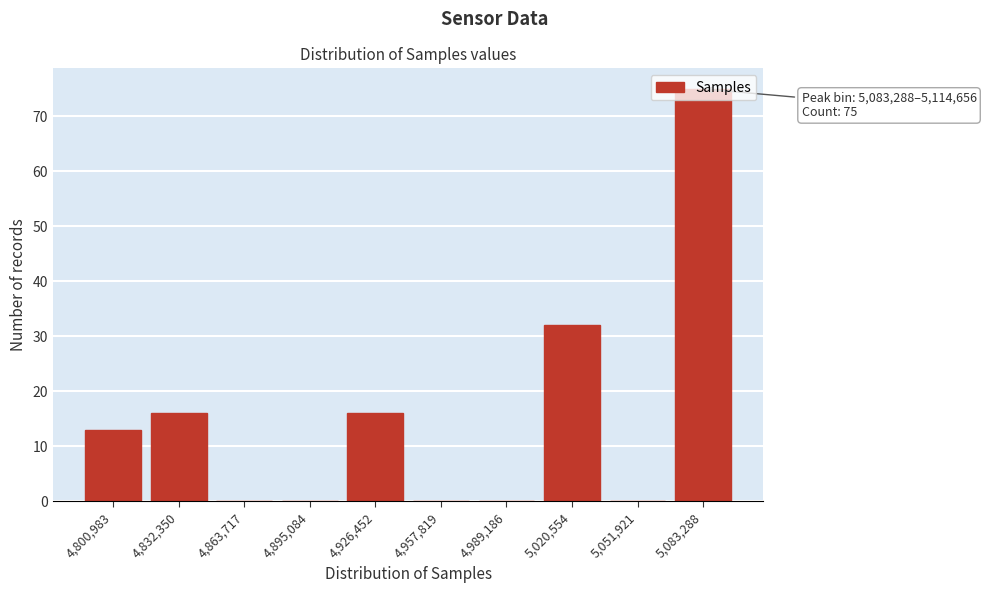

At which label is the value closest to 37?

5,020,554